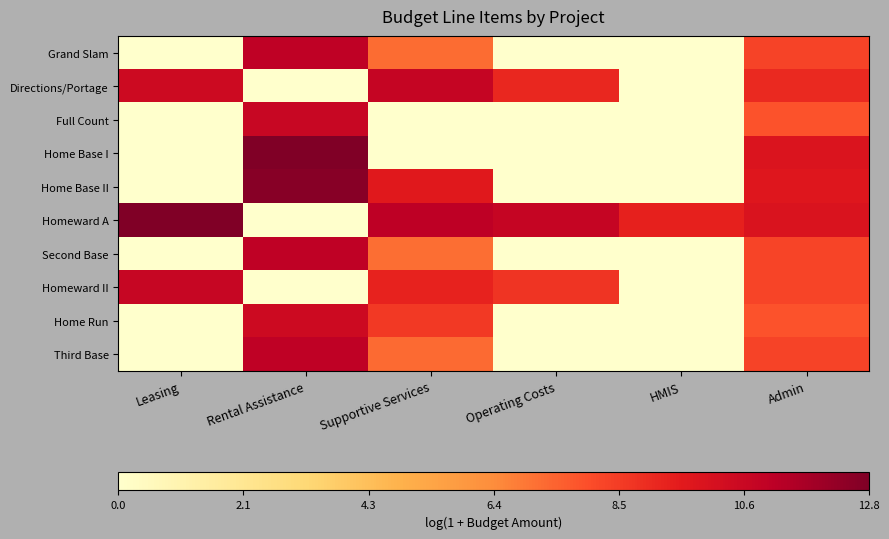

Which series has the largest total across all categories?

Homeward A